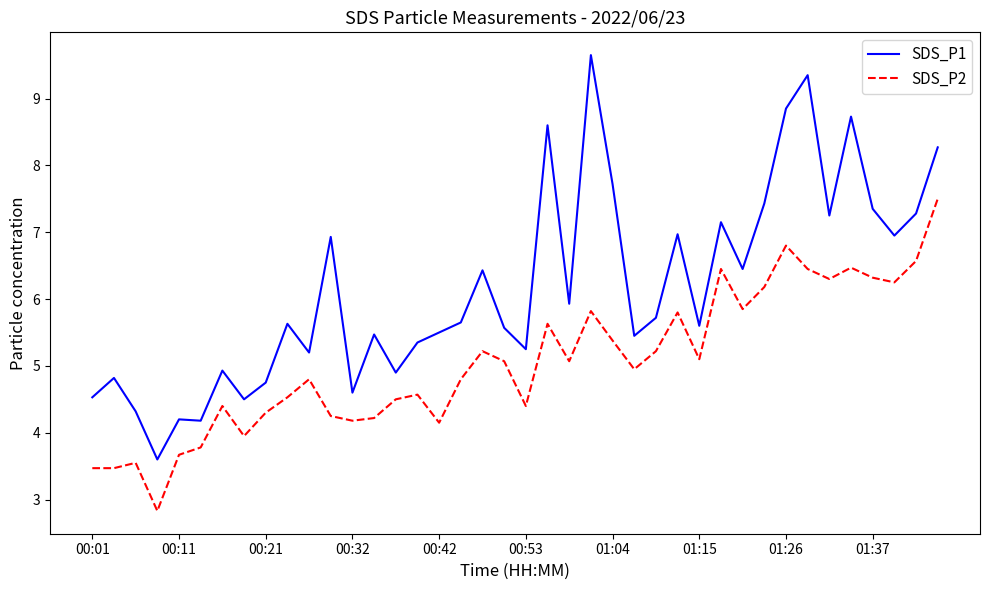

List the series in order of their peak value, lowest first.

SDS_P2, SDS_P1